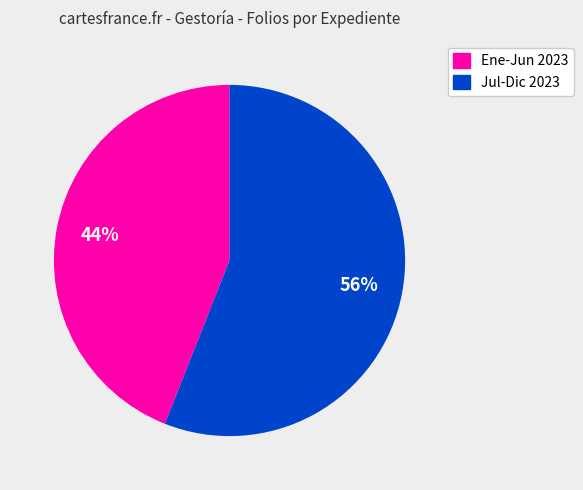

Is it true that Ene-Jun 2023 is 58% of the pie?

False